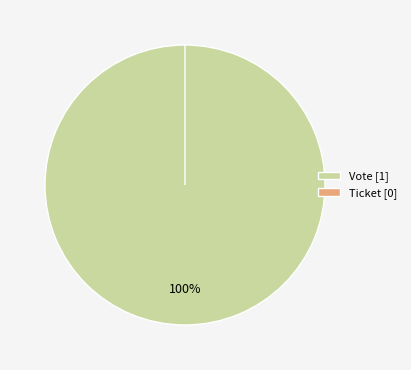

Rank the categories by value from highest to lowest.

Vote, Ticket